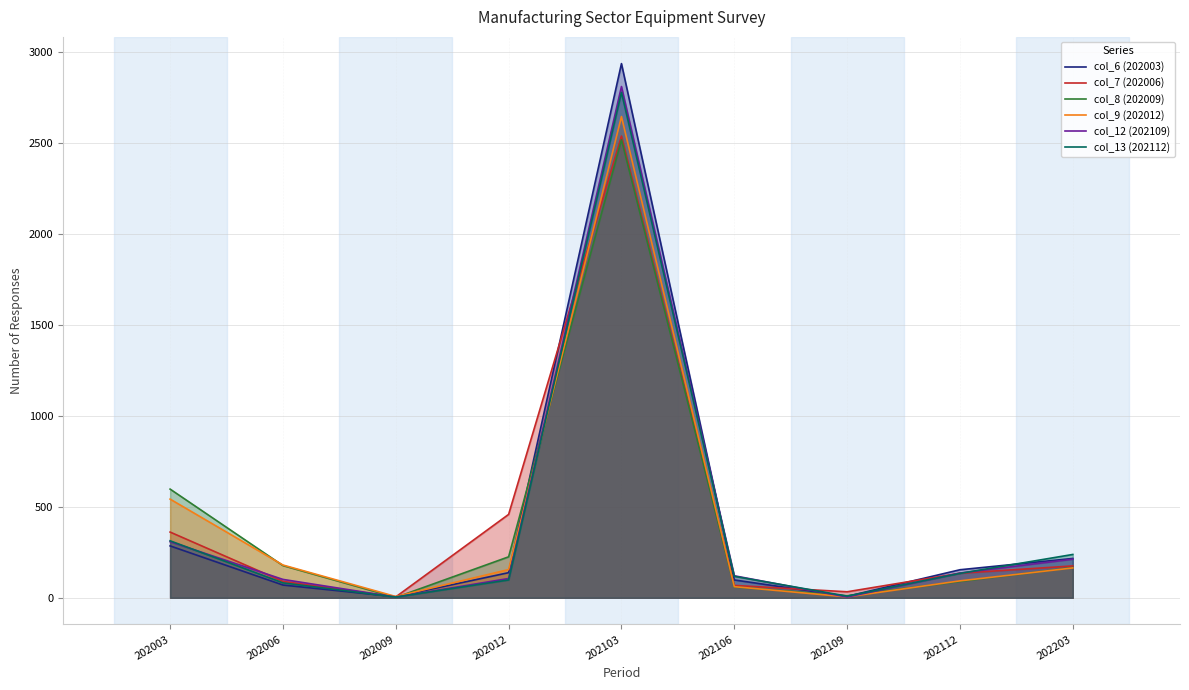

Where is the first local minimum for col_12 (202109)?

202009